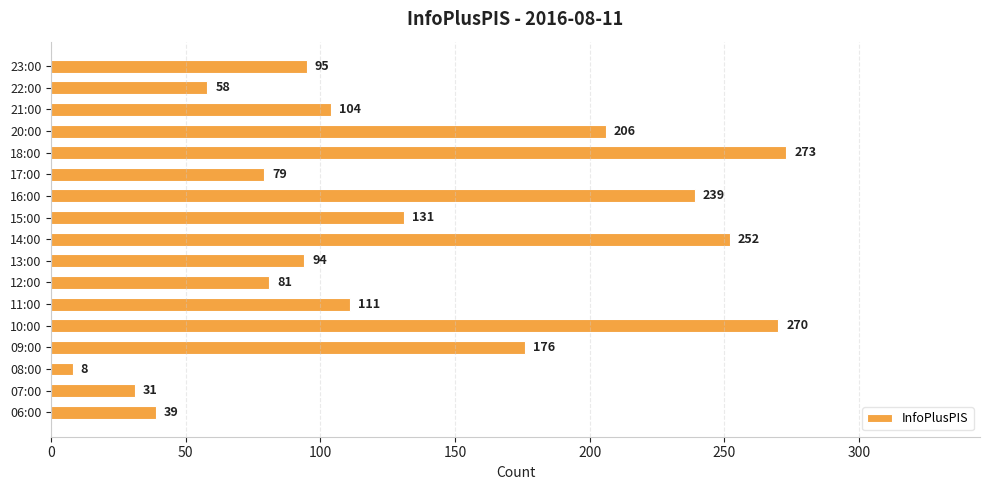

Rank the categories by value from highest to lowest.

18:00, 10:00, 14:00, 16:00, 20:00, 09:00, 15:00, 11:00, 21:00, 23:00, 13:00, 12:00, 17:00, 22:00, 06:00, 07:00, 08:00